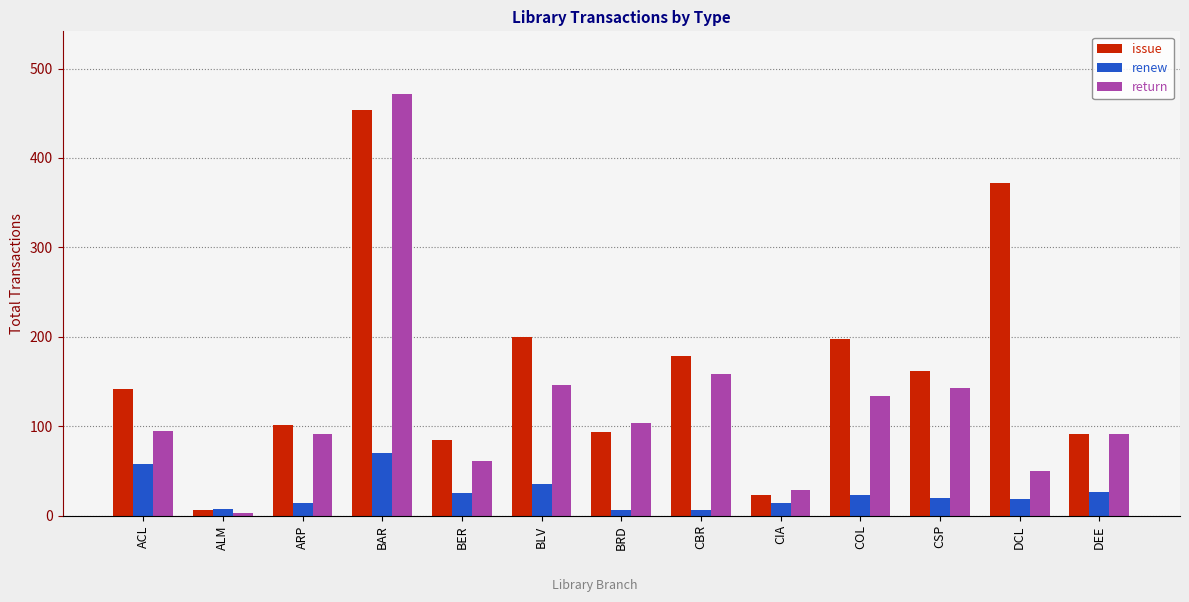

Is it true that renew equals 23 at COL?

True